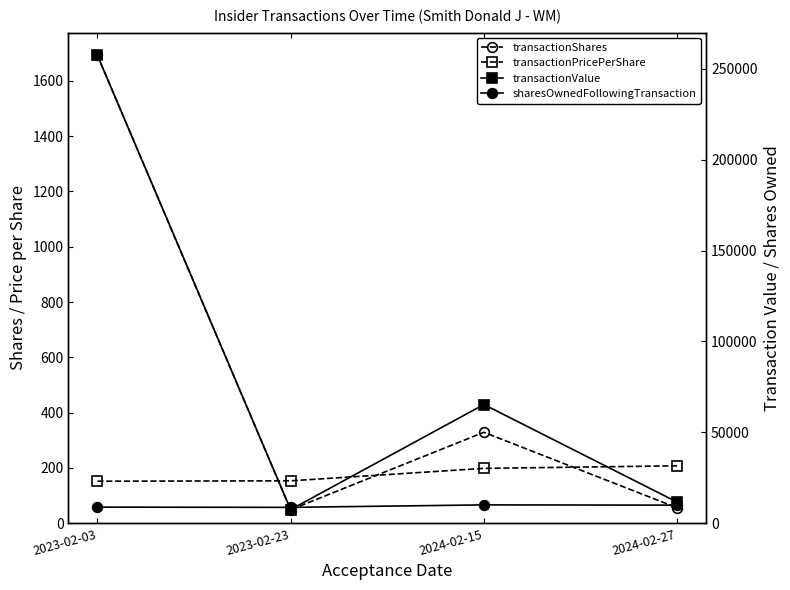

How many values in the transactionPricePerShare series exceed 198?

2